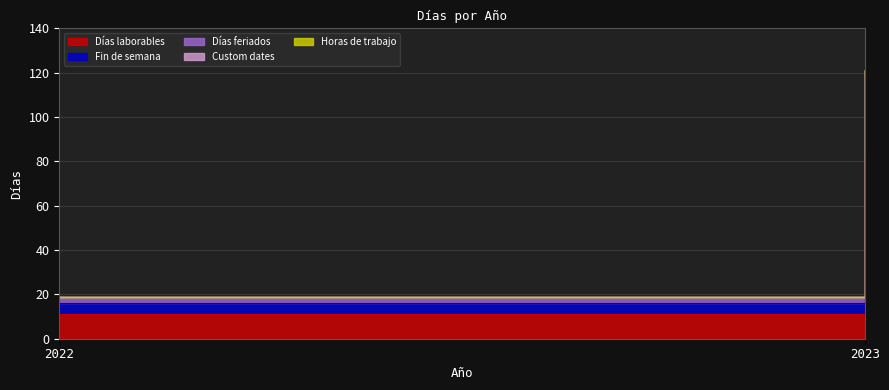

What are all the series names shown in the legend?

Días laborables, Fin de semana, Días feriados, Custom dates, Horas de trabajo